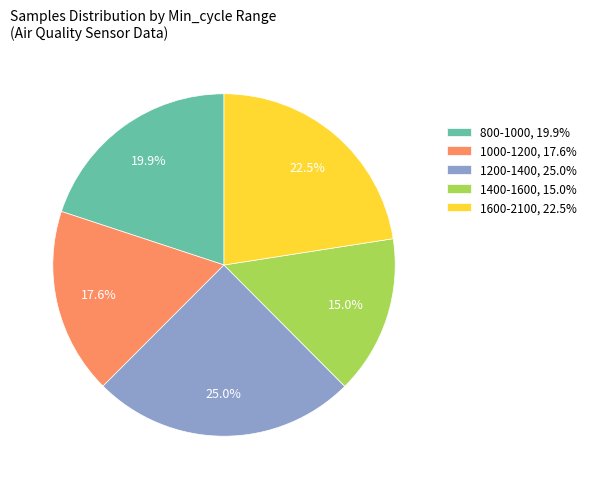

Combined, do 1200-1400, 25.0% and 1000-1200, 17.6% account for over 50%?

No